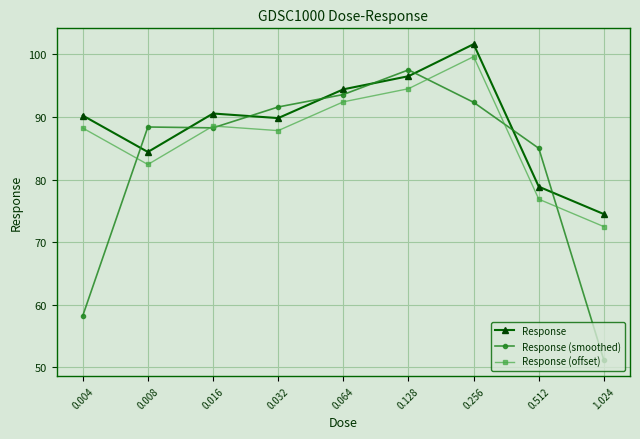

Which series ends up on top after the final intersection of Response (smoothed) and Response (offset)?

Response (offset)